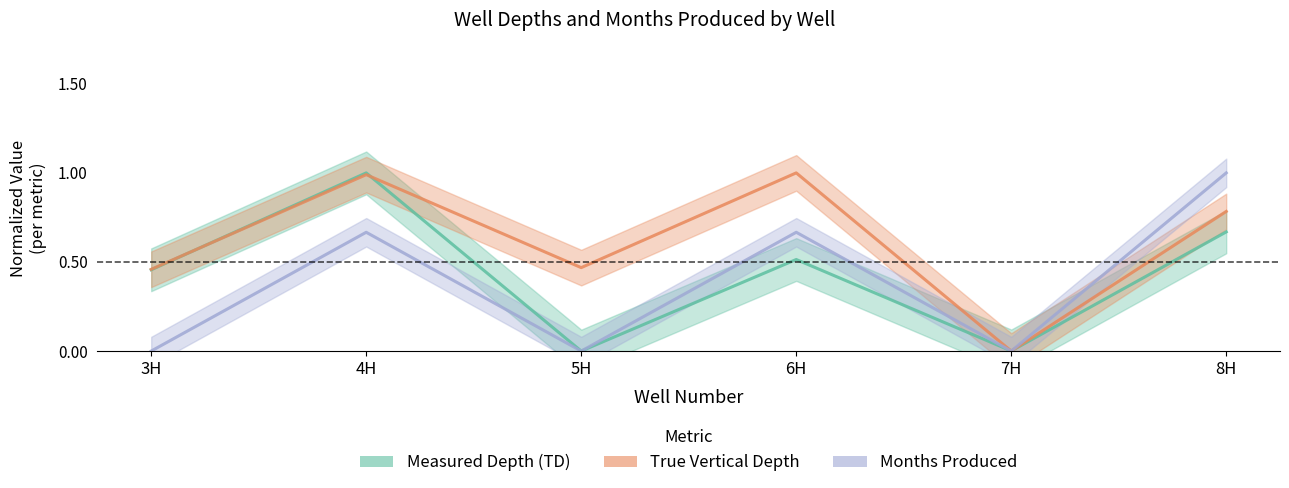

Is this an area chart (filled region under the line)?

No